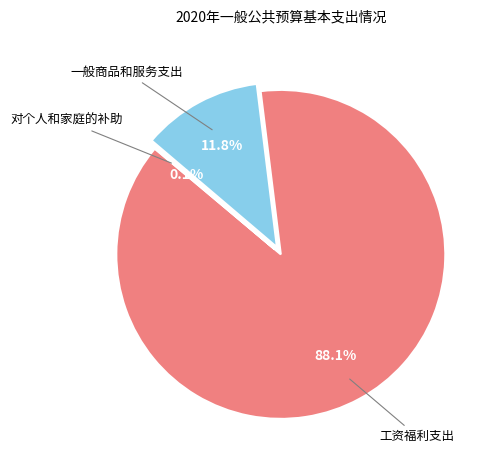

To the nearest percent, what is the difference between the largest and smallest slice percentages?

88%